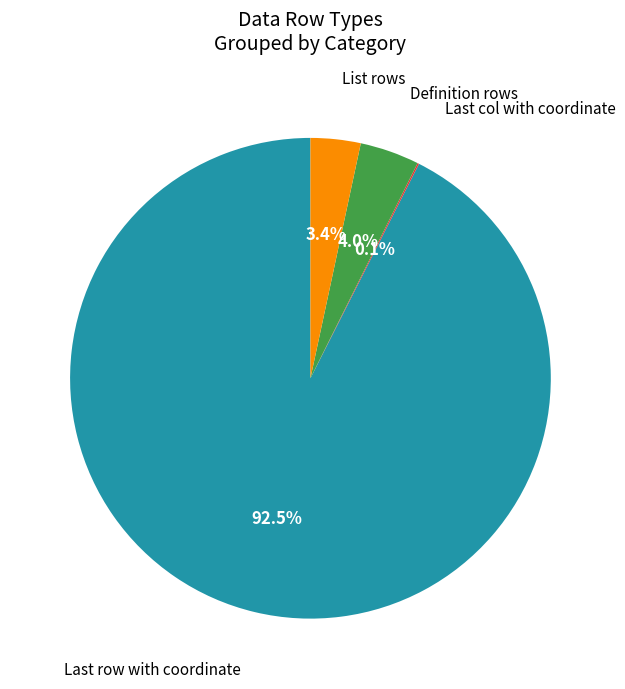

Which category has the biggest portion of the pie?

Last row with coordinate